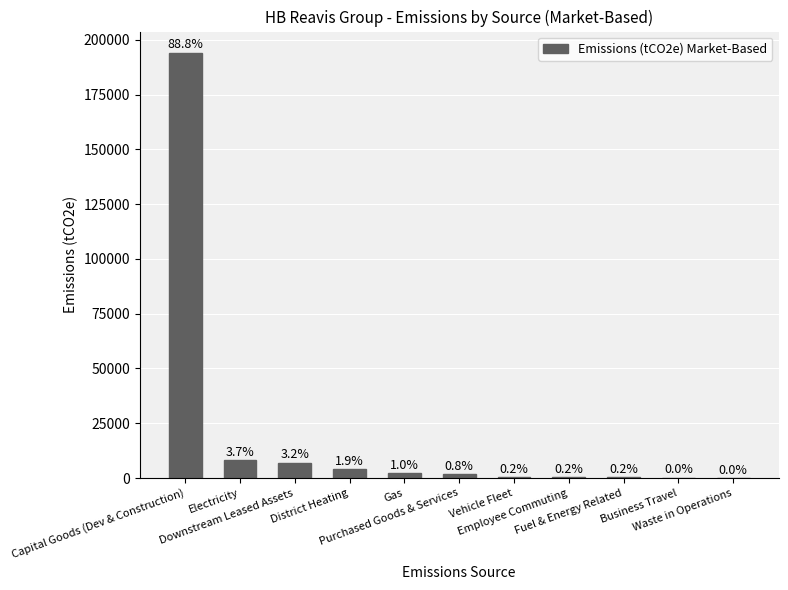

What is the sum of the values at Business Travel and Capital Goods (Dev & Construction)?

194174.3